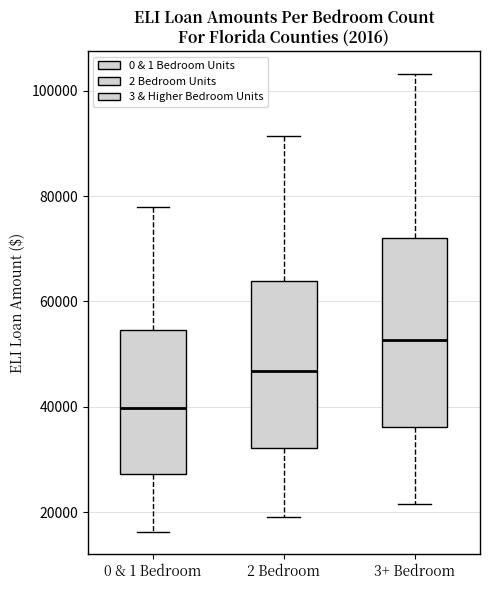

Which box is the tallest, from its lower edge to its upper edge?

3+ Bedroom